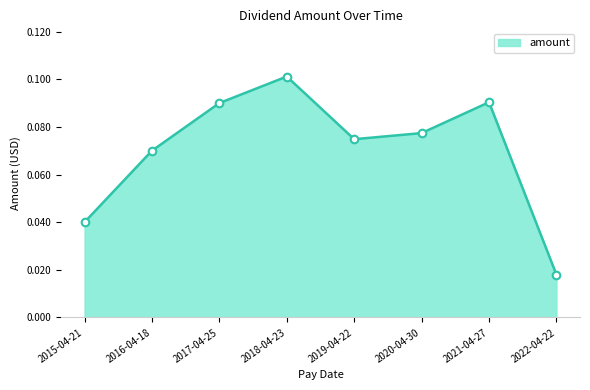

Which has a higher value, 2015-04-21 or 2020-04-30?

2020-04-30